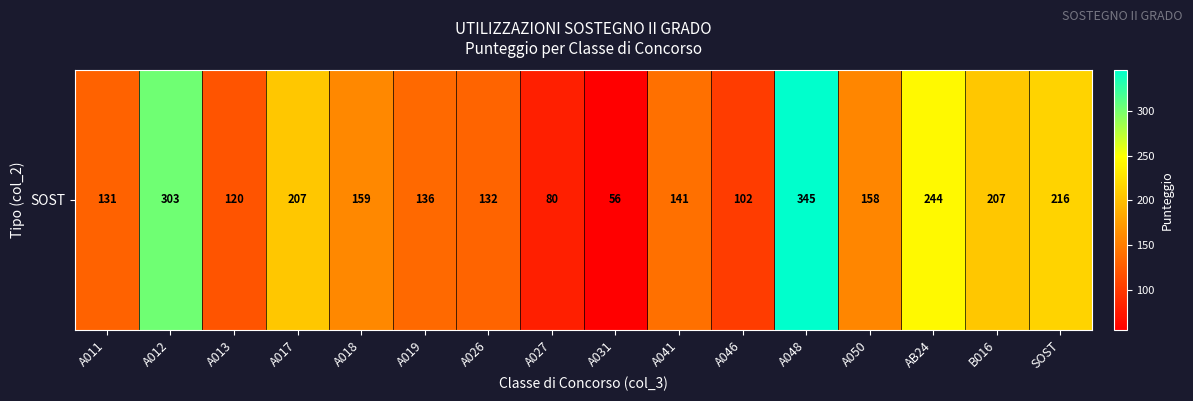

Which label corresponds to the largest value in the chart?

A048